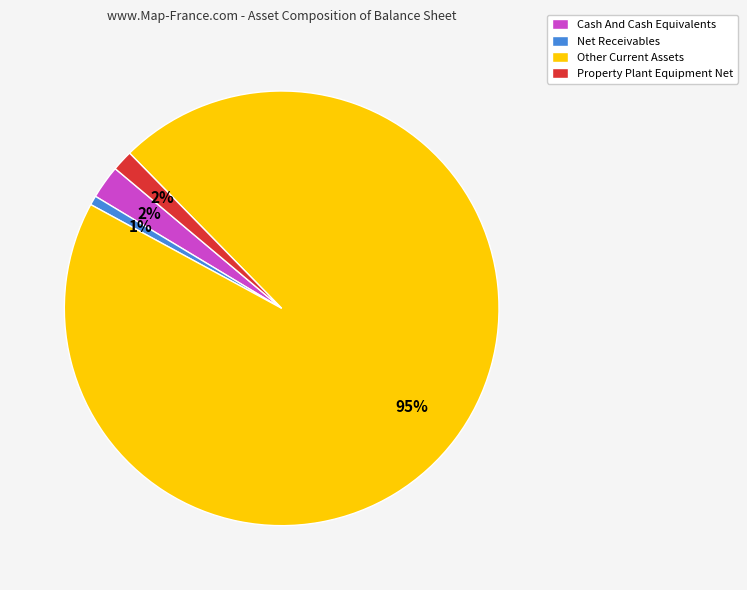

Is it true that Property Plant Equipment Net is 2% of the pie?

True